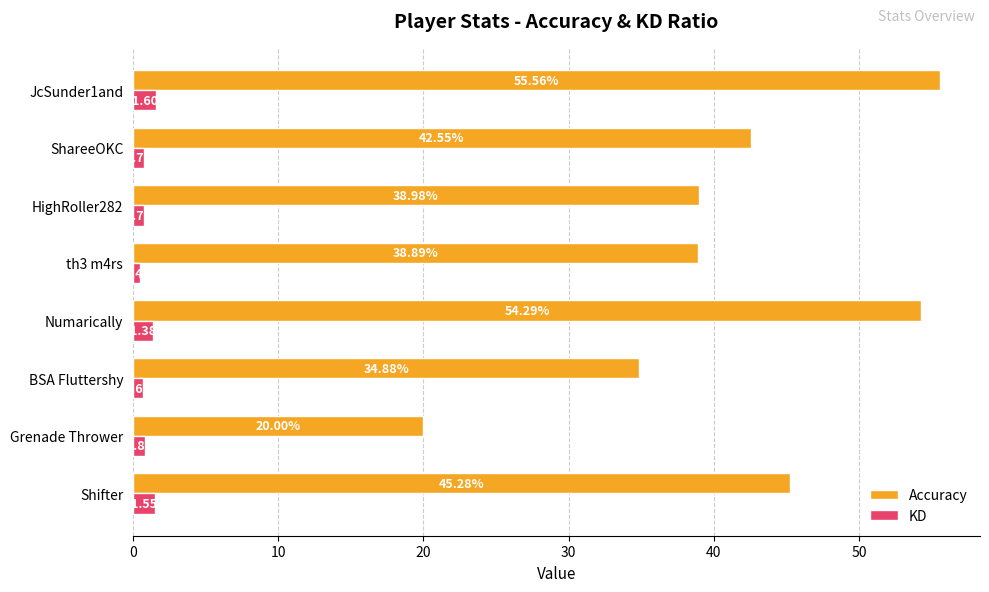

At how many categories does at least one series exceed 28?

7